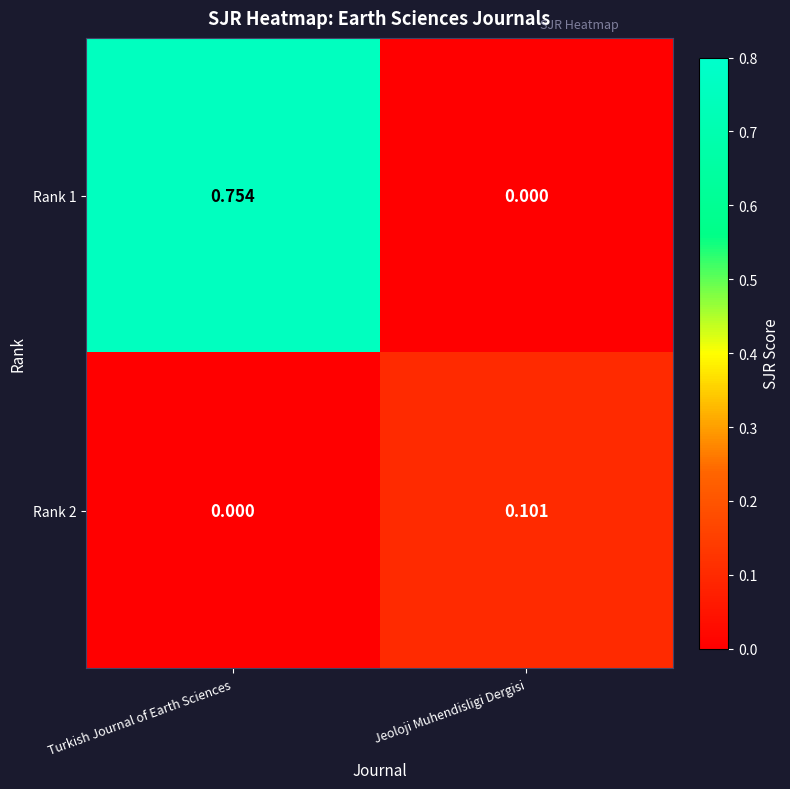

Where is Rank 2 nearest to the value 0?

Turkish Journal of Earth Sciences